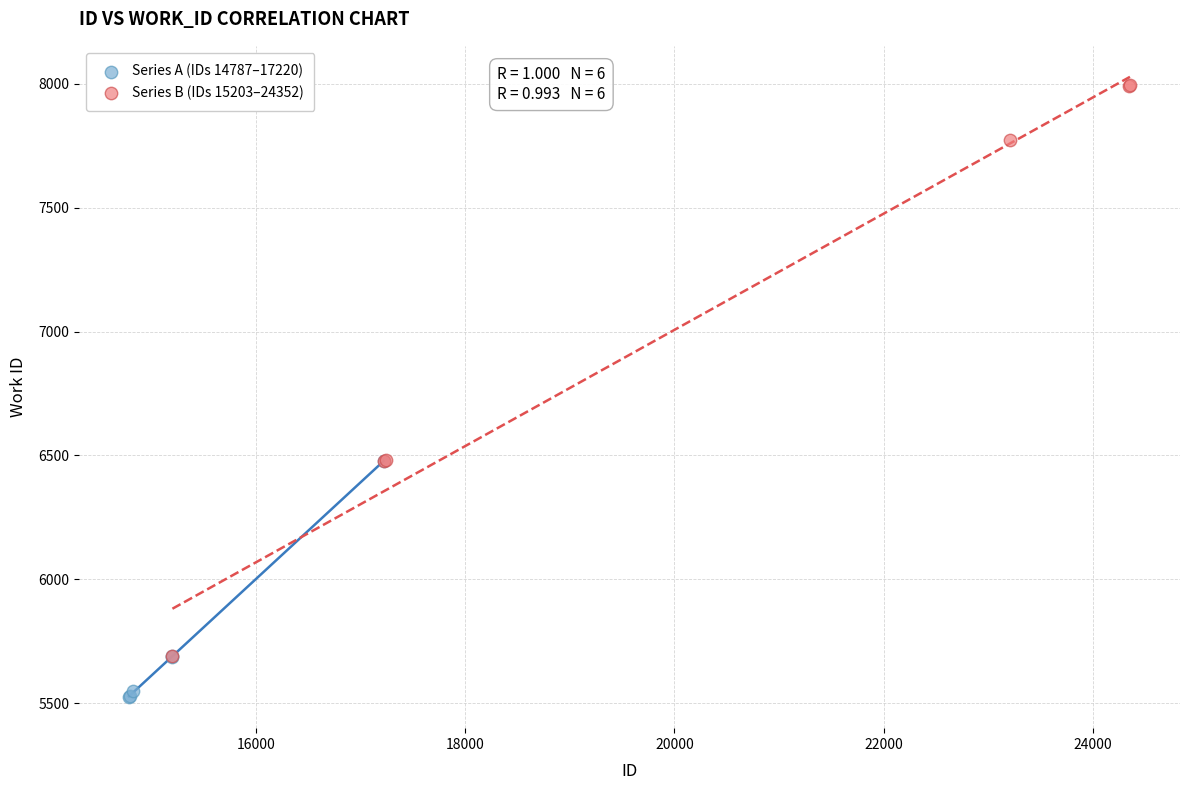

Which series has the widest spread of Y values?

Series B (IDs 15203–24352)